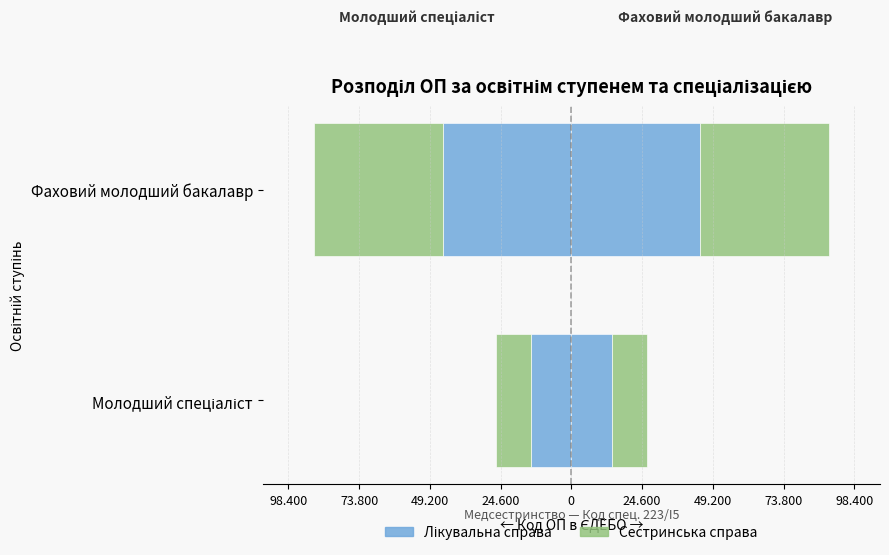

What position from the left is Фаховий молодший бакалавр?

2